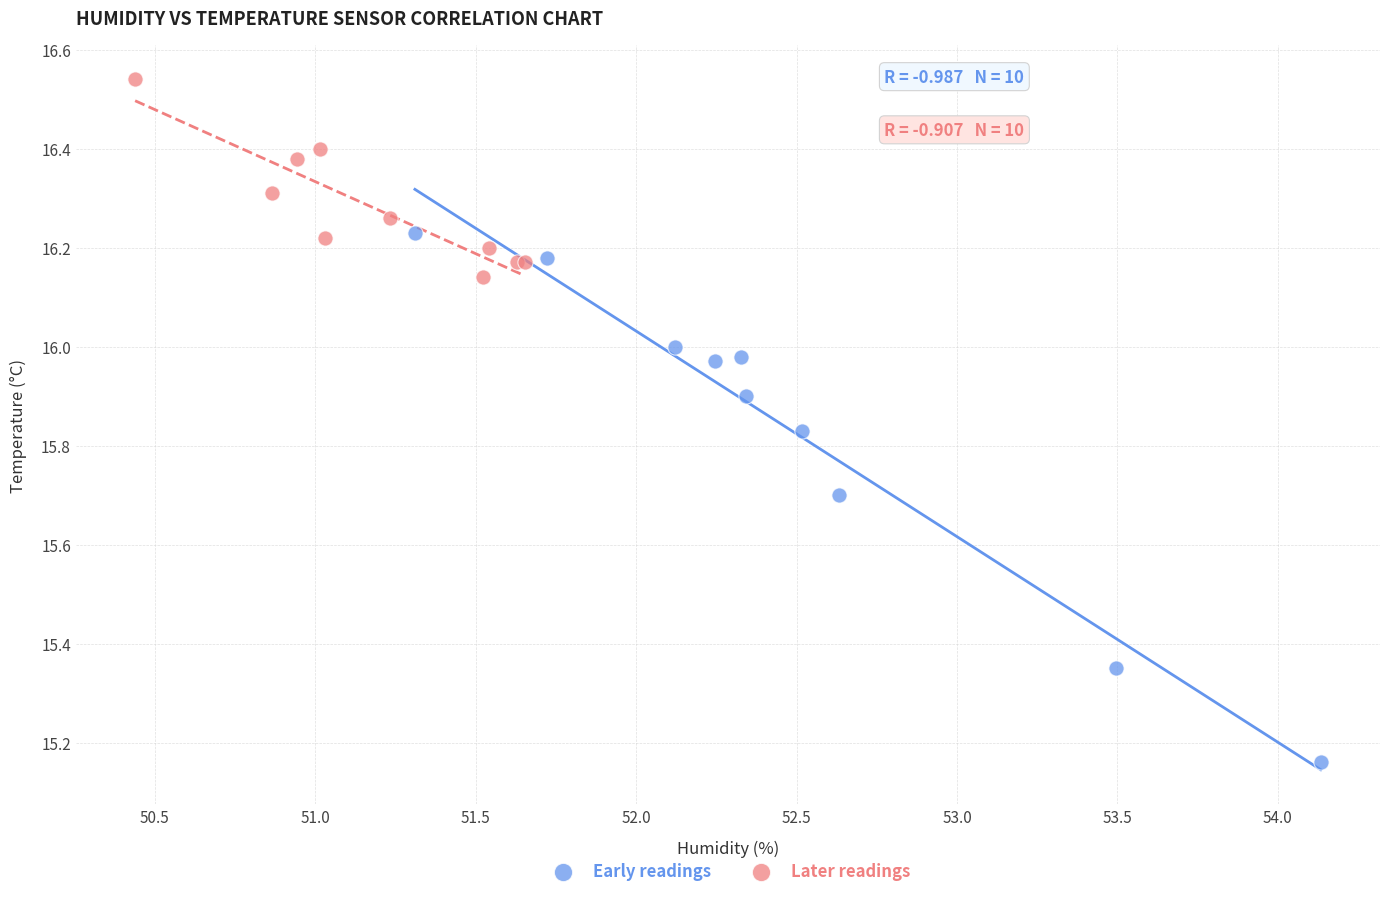

What are all the series names shown in the legend?

Early readings, Later readings